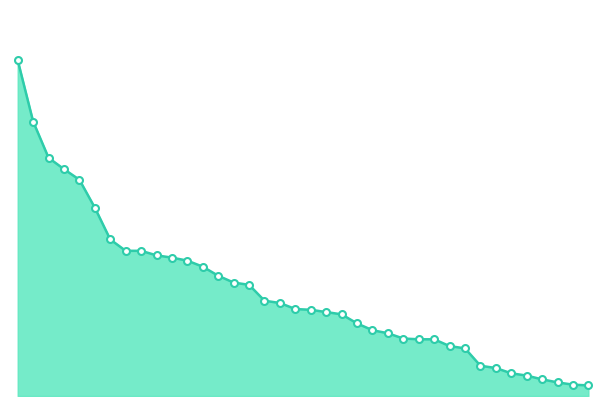

Which label corresponds to the largest value in the chart?

1